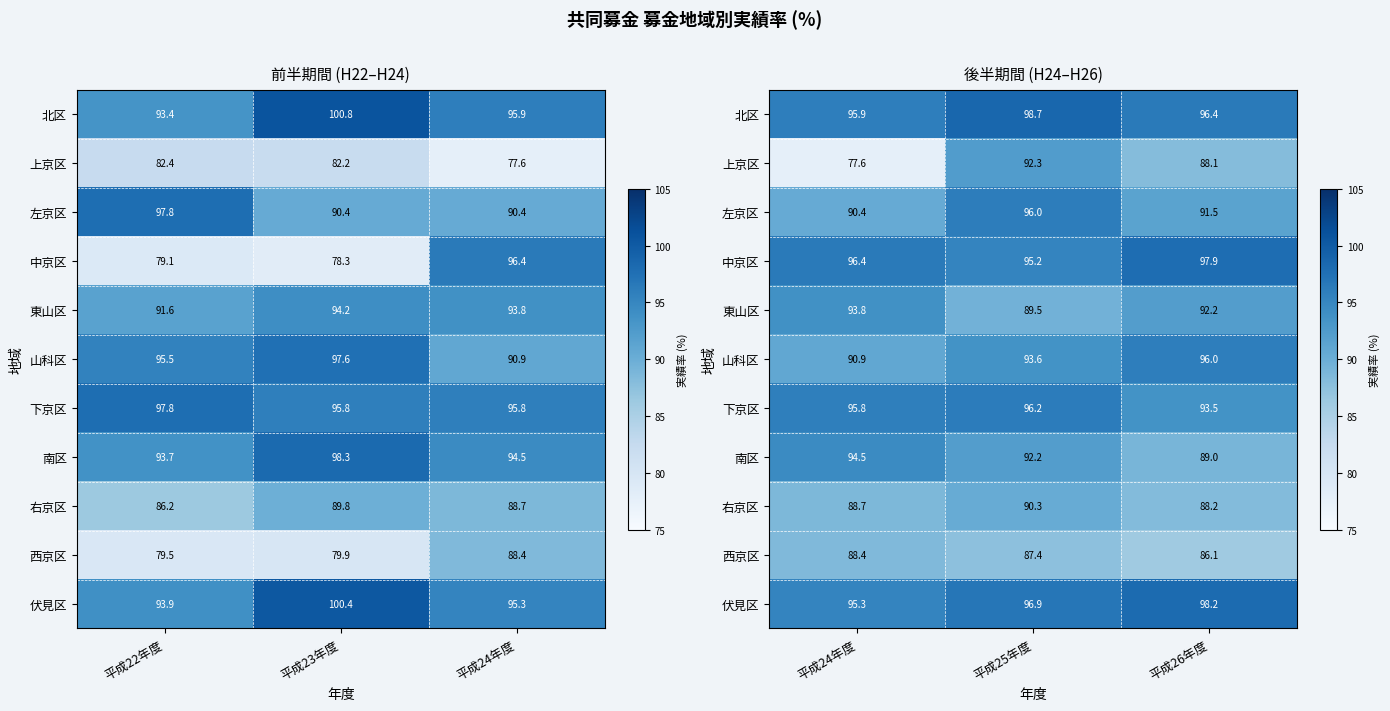

What is the minimum value shown in the chart?

77.6